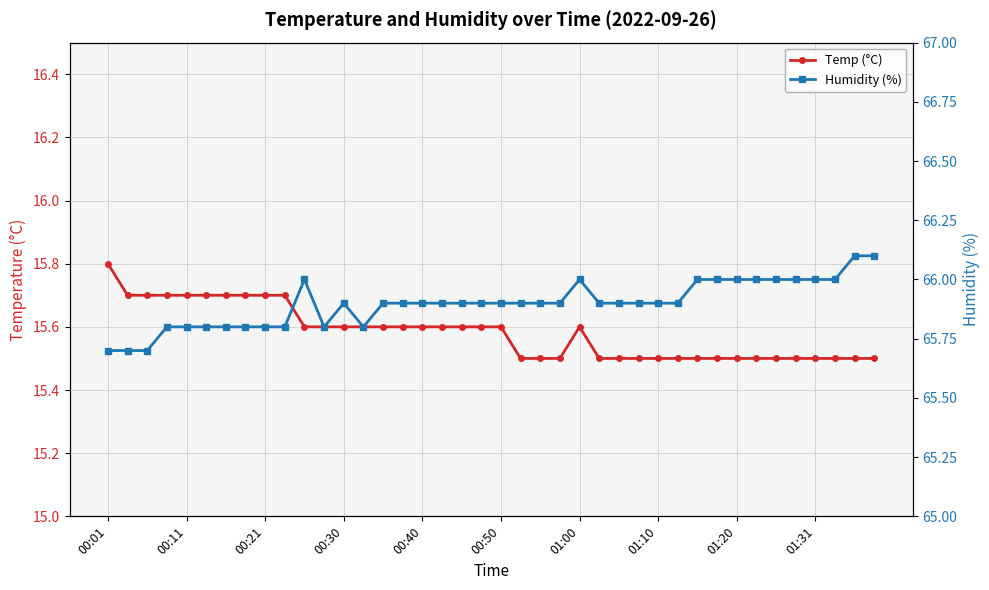

True or false: Temp (°C) and Humidity (%) cross at least once.

False